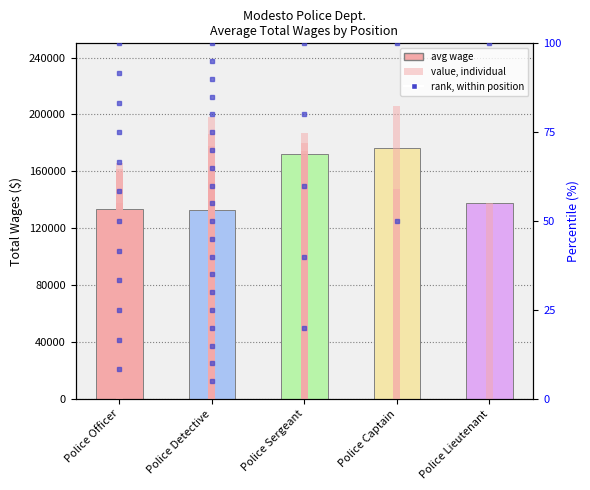

Count the number of values greater than 138022.

2